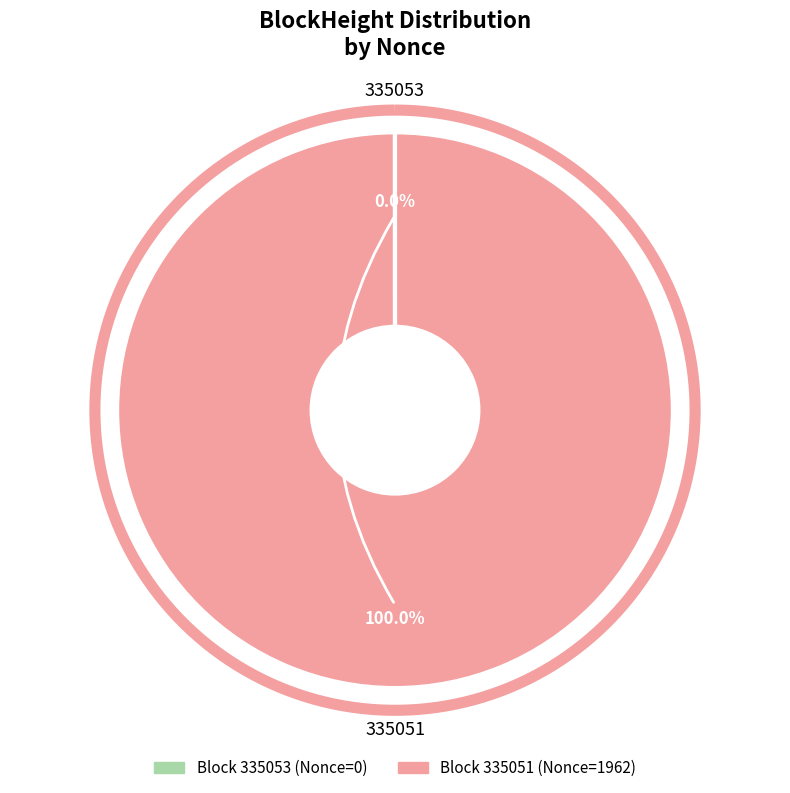

Combined, do 335053 and 335051 account for over 50%?

Yes